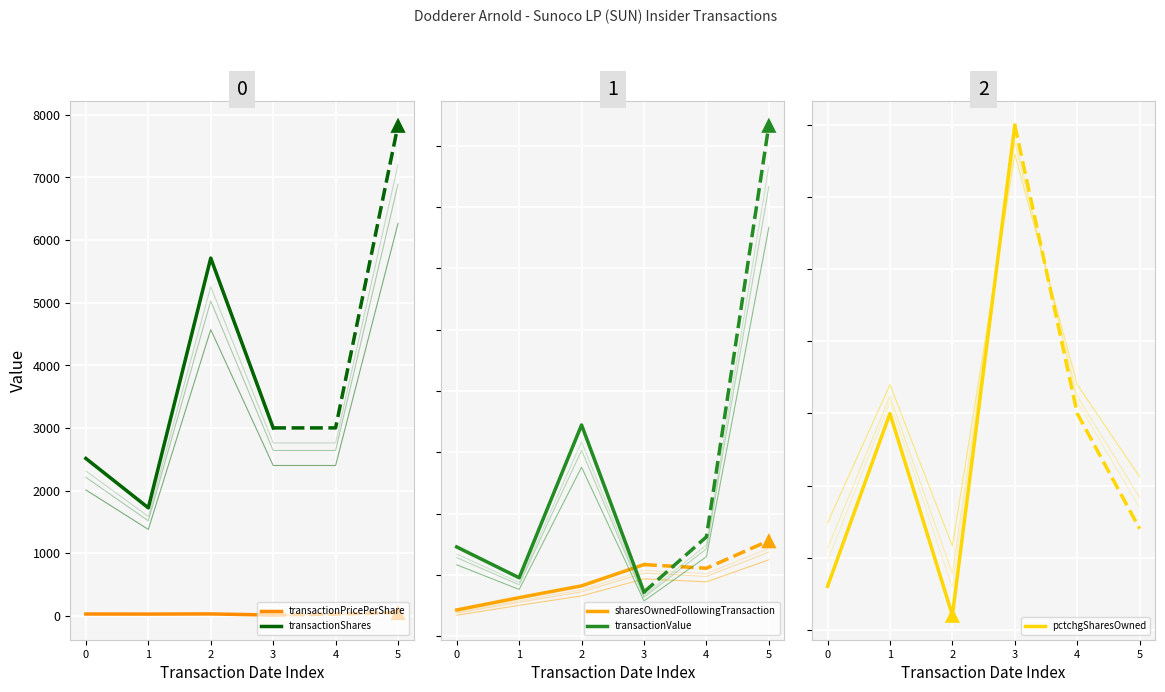

What is the total value across all series at 0?

96738.0